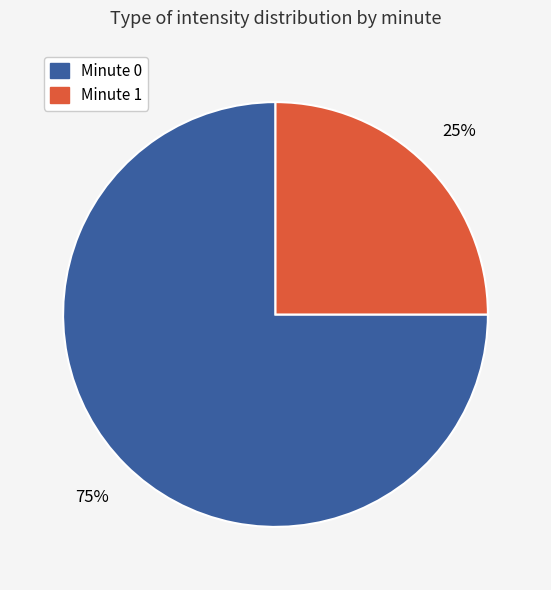

How many slices are in this pie chart?

2